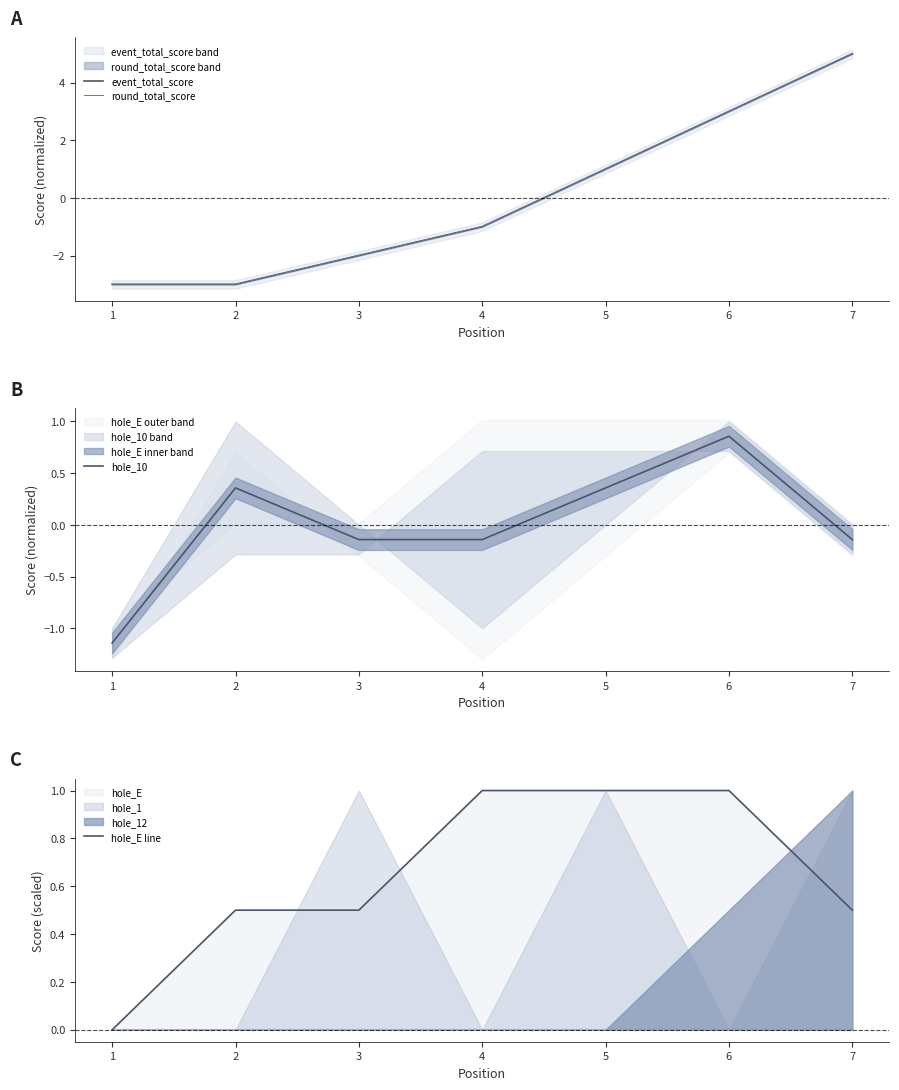

Rank the series at 4 from highest to lowest value.

hole_E line, hole_10, event_total_score, round_total_score